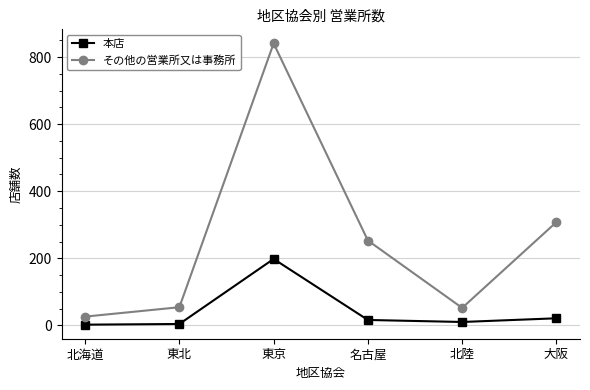

Count the number of categories in the chart.

6